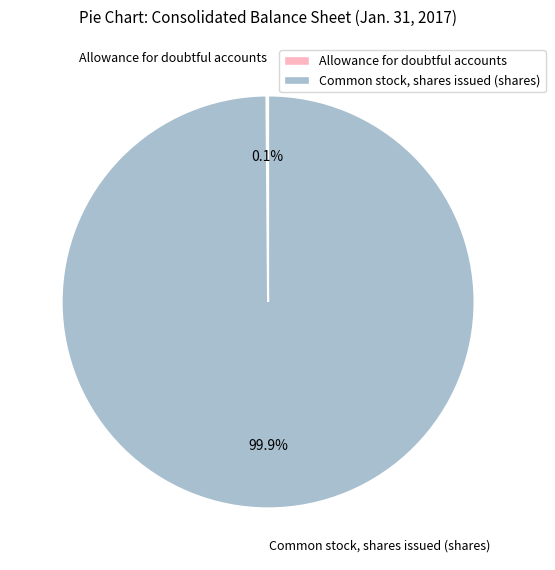

True or false: Common stock, shares issued (shares) accounts for 87% of the total.

False